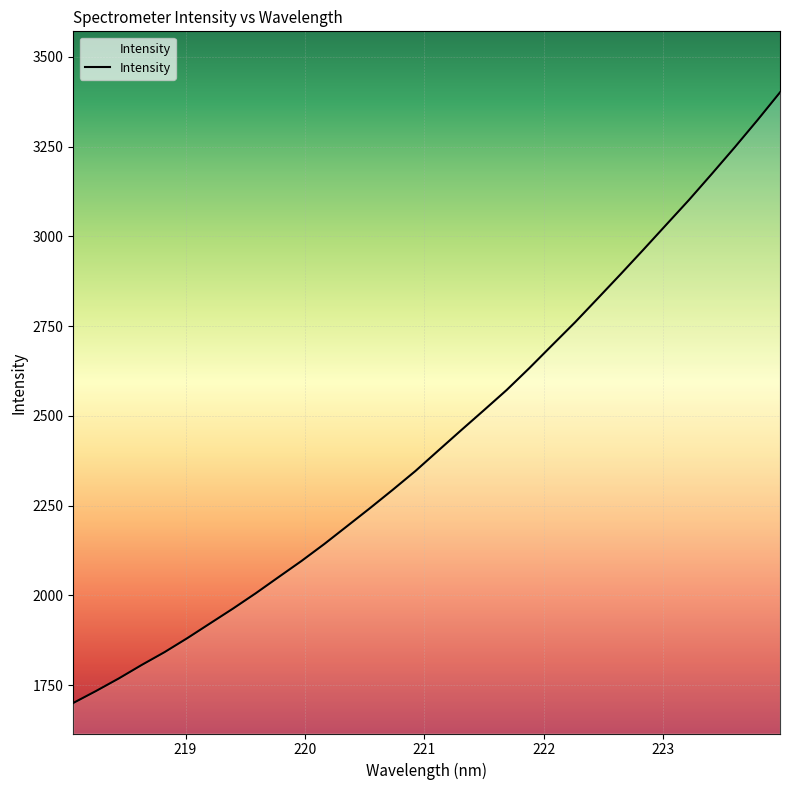

What is the difference between the maximum and minimum values?

1700.1